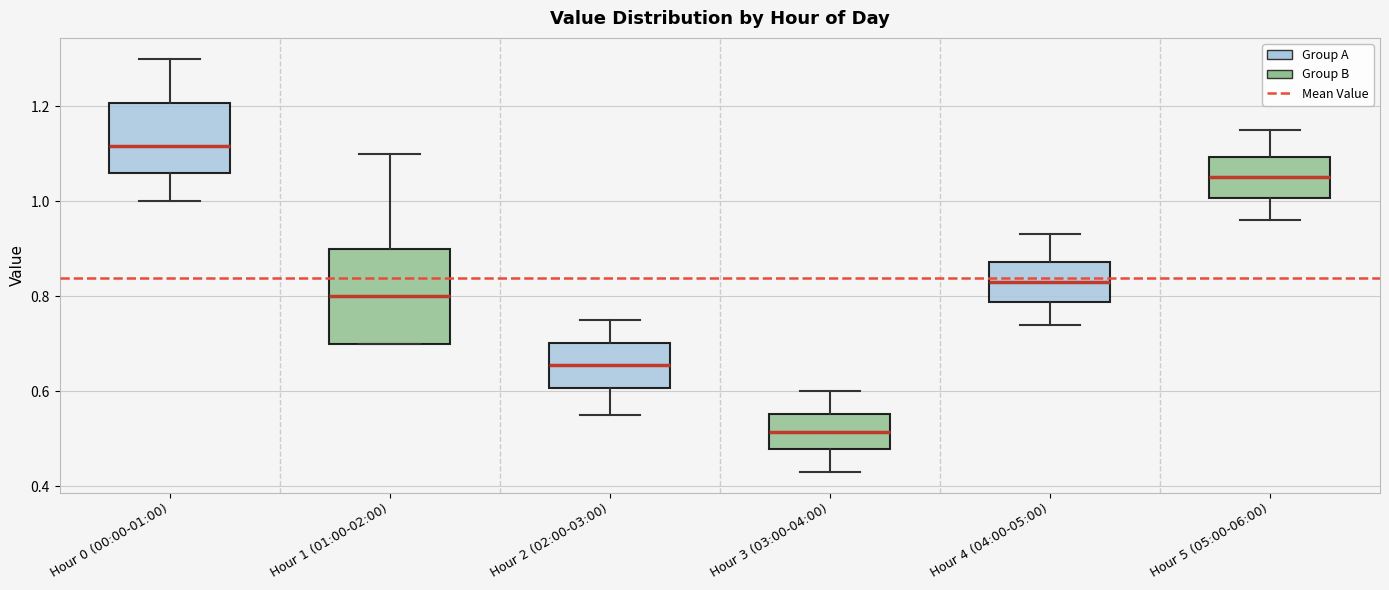

Where does the upper whisker of the box for Hour 0 (00:00-01:00) end on the y-axis? The values are not printed on the chart, so give them approximately, as read against the axis.

1.30